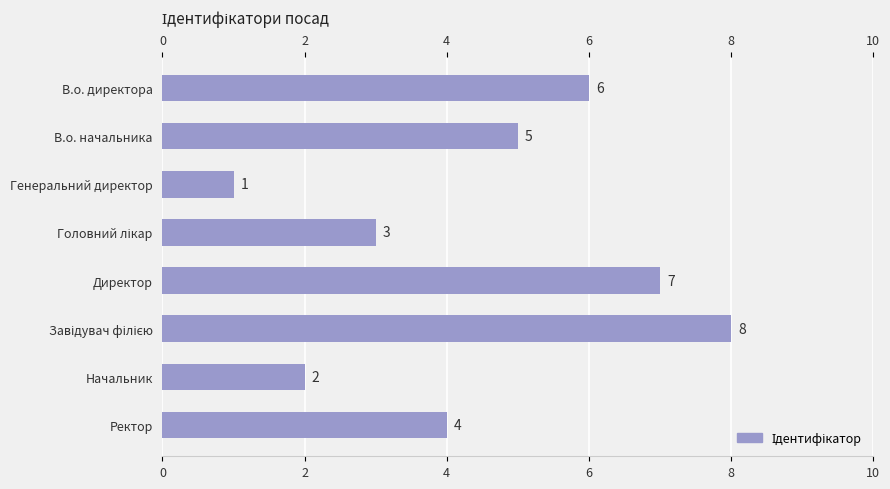

Approximately how many times larger is the value at Генеральний директор compared to Начальник?

0.5